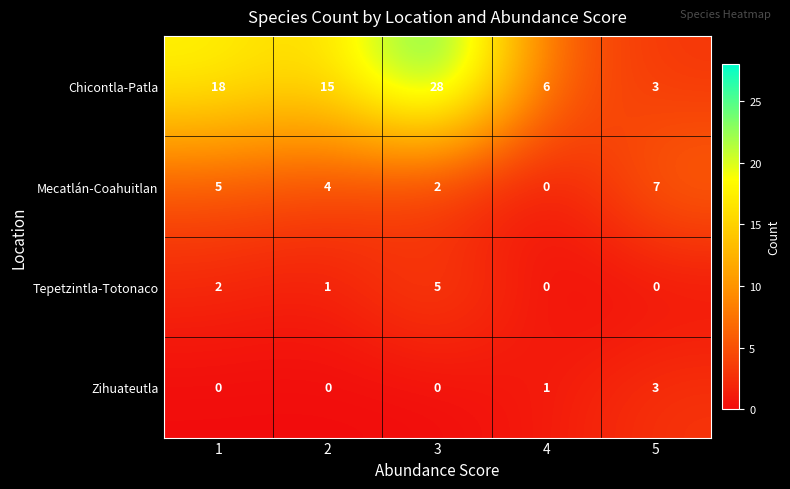

What is the sum of all Mecatlán-Coahuitlan values?

18